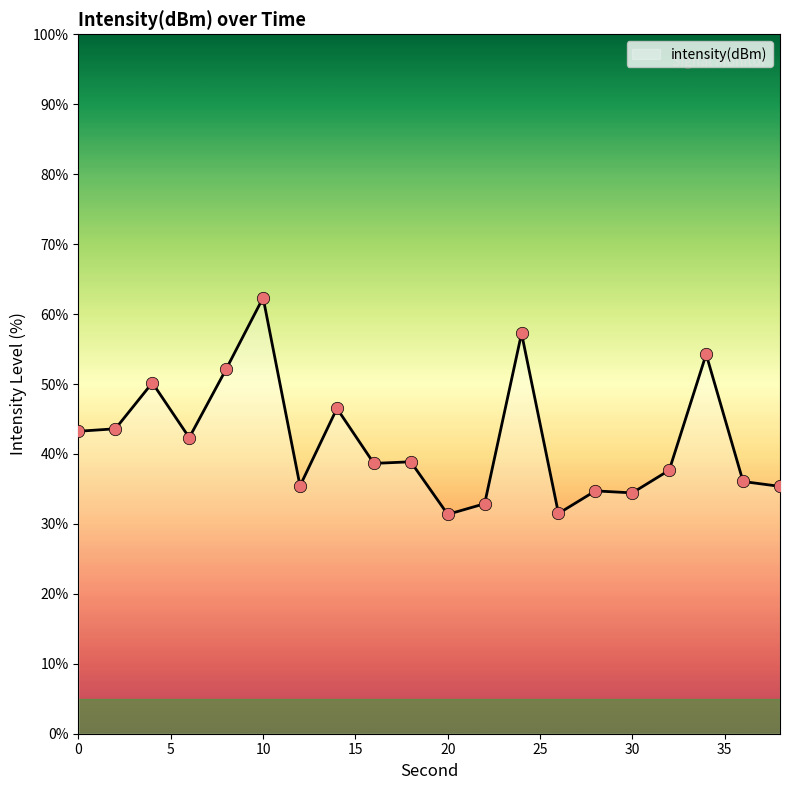

What is the difference between the maximum and minimum values?

31.0